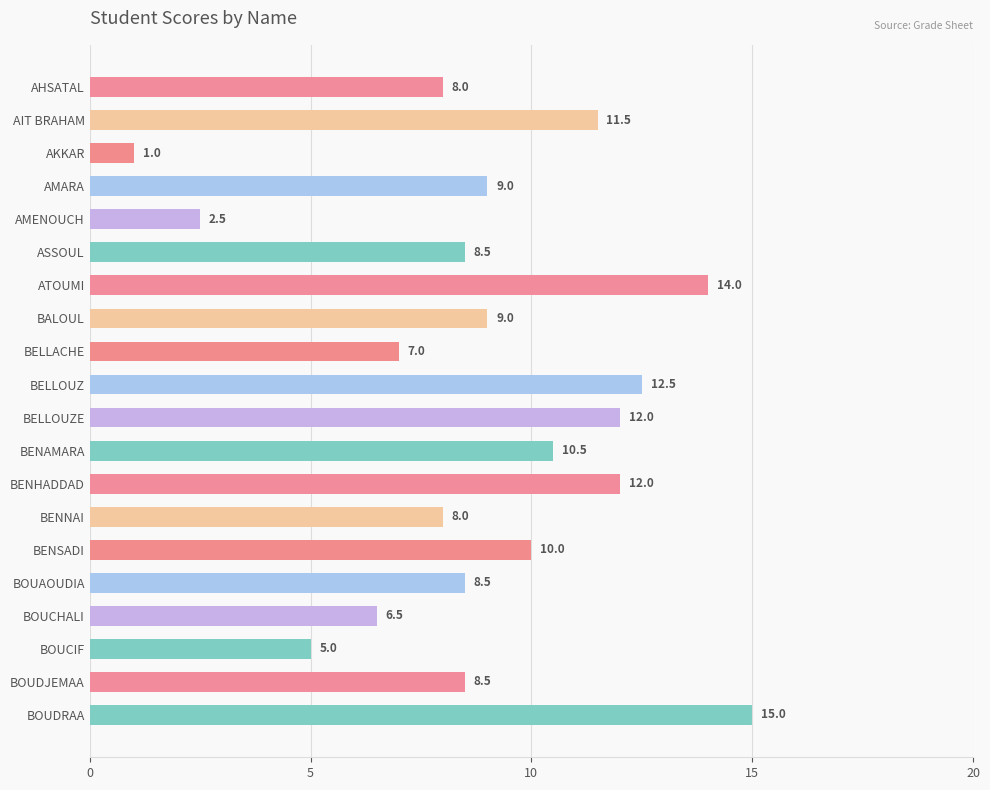

How many bars are there in total?

20